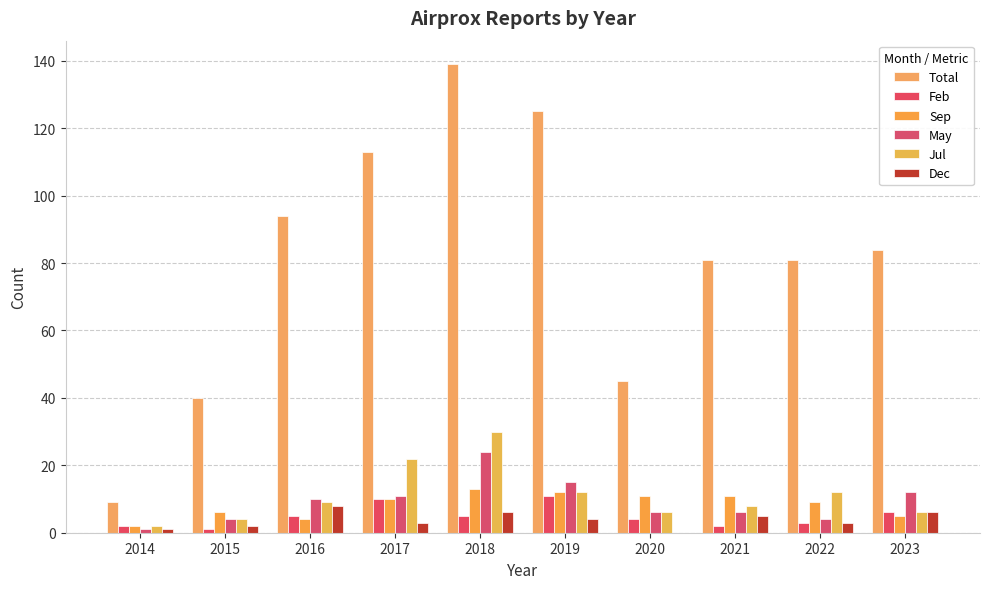

Is it true that Jul equals 50 at 2018?

False